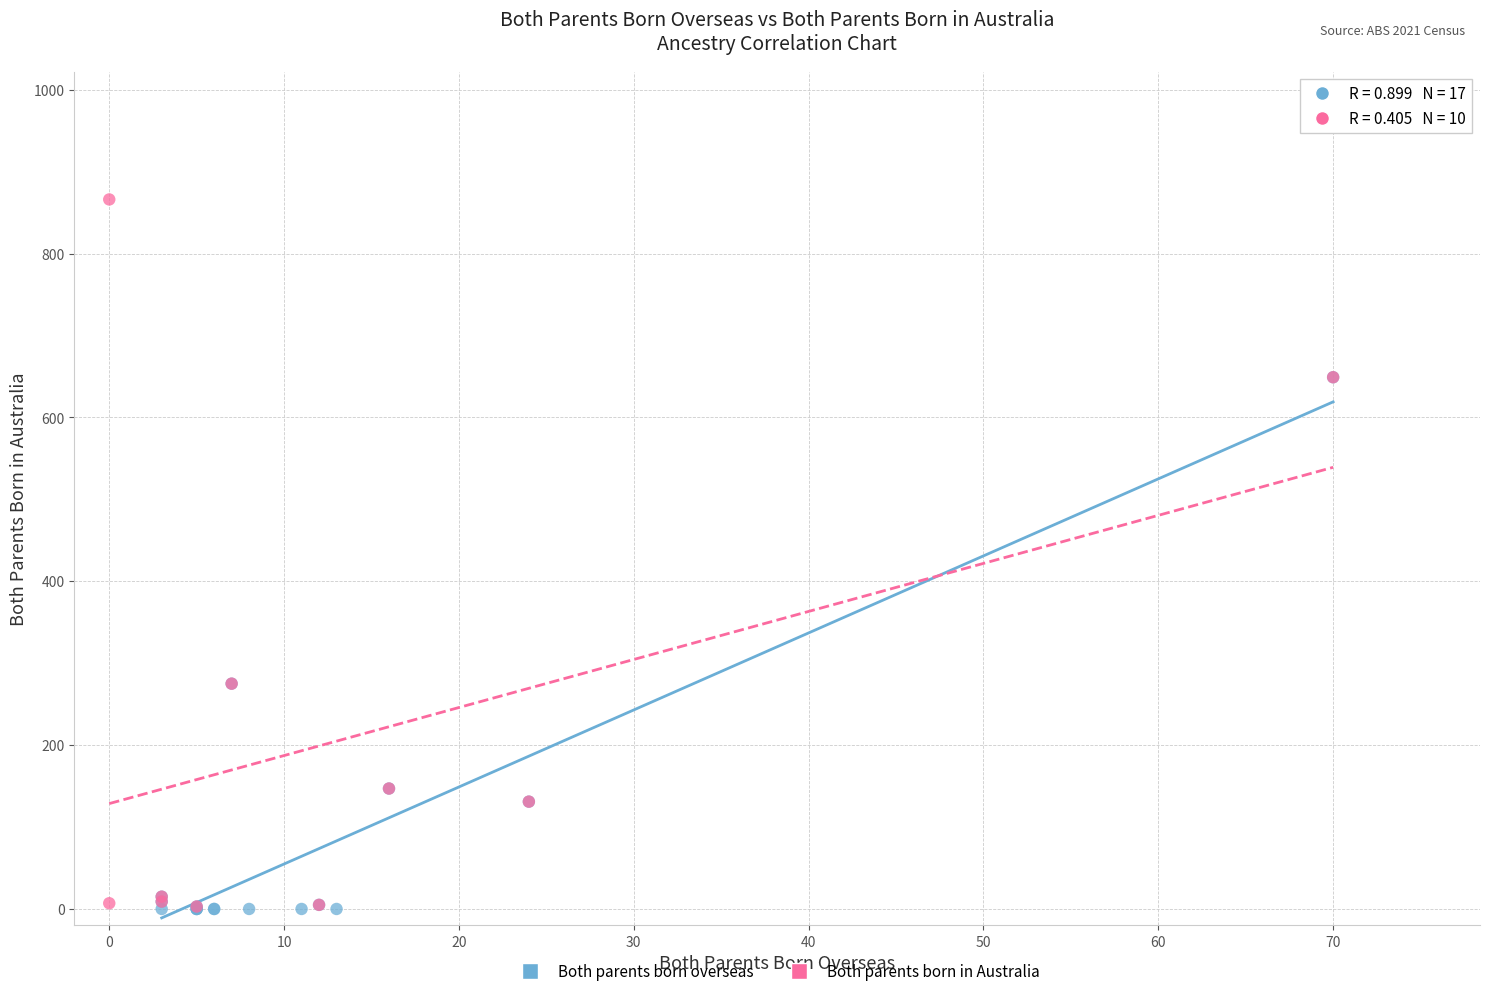

Which series has the widest spread of Y values?

Both parents born in Australia